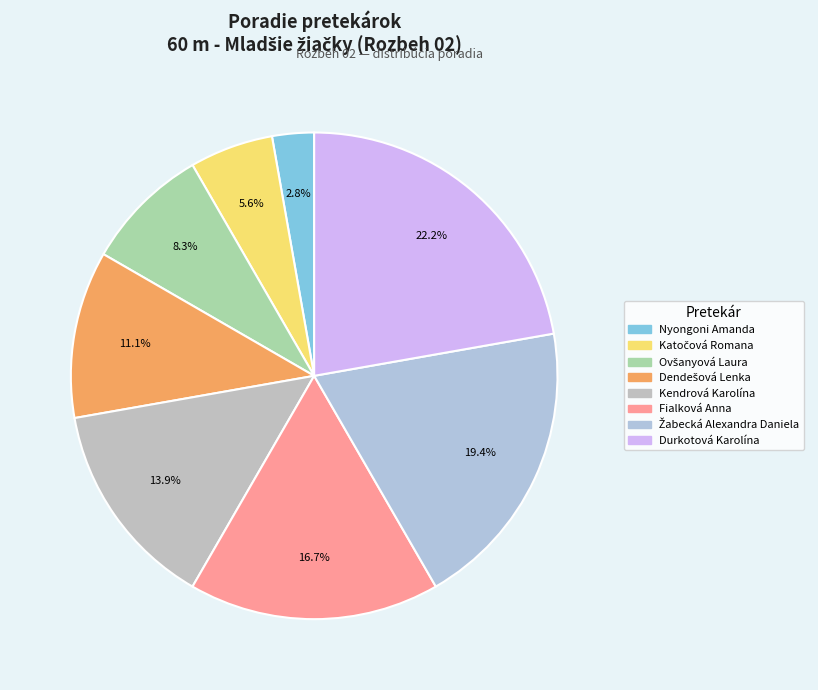

Which slice is the smallest?

Nyongoni Amanda